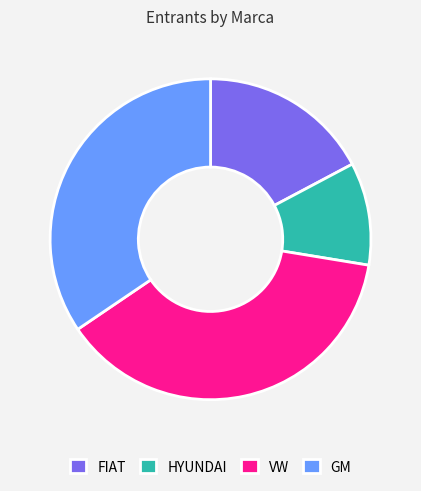

Count the number of slices in the pie.

4